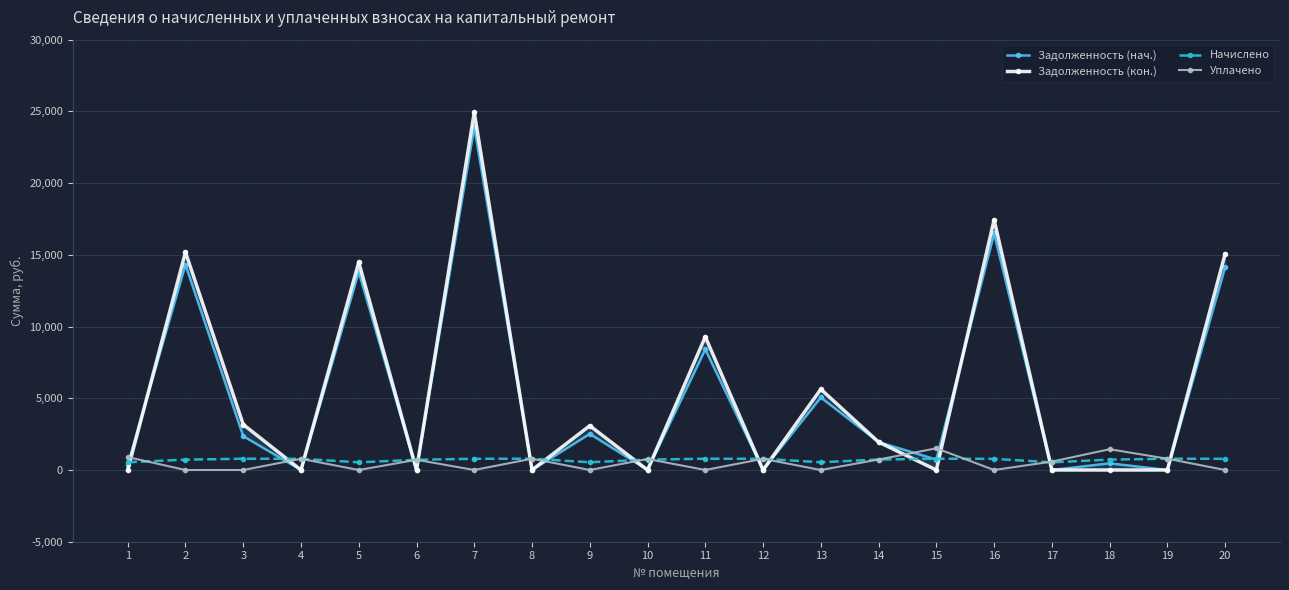

Where do Задолженность (кон.) and Уплачено first cross each other?

1 and 2